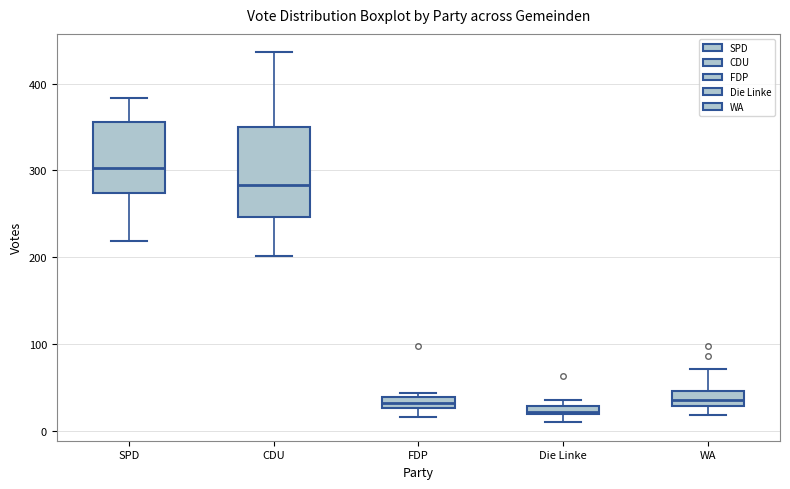

Where is the lower edge of the box for Die Linke on the y-axis? The values are not printed on the chart, so give them approximately, as read against the axis.

20